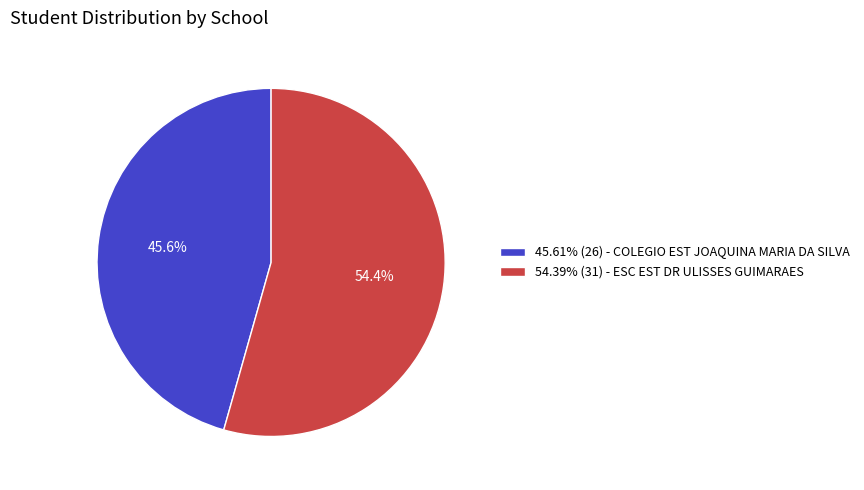

Is there a majority slice in this chart?

Yes